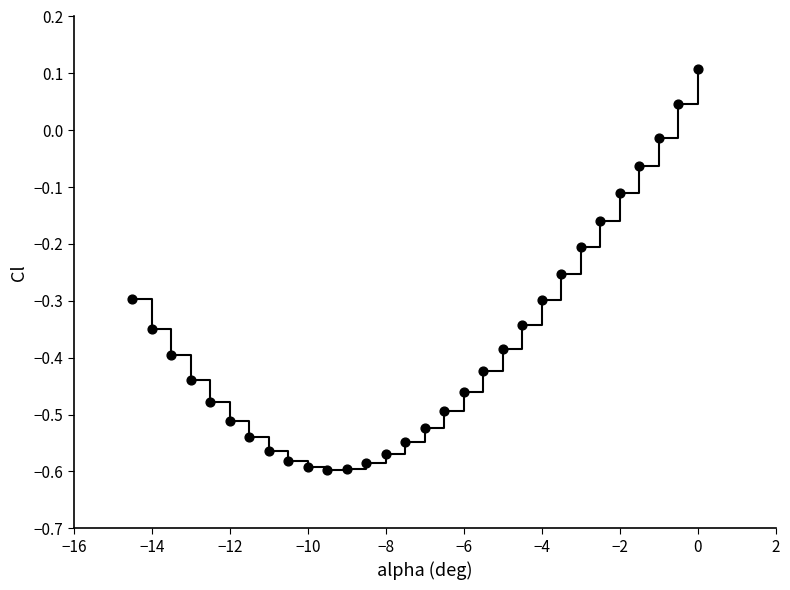

What is the range of X values (max minus min)?

14.5